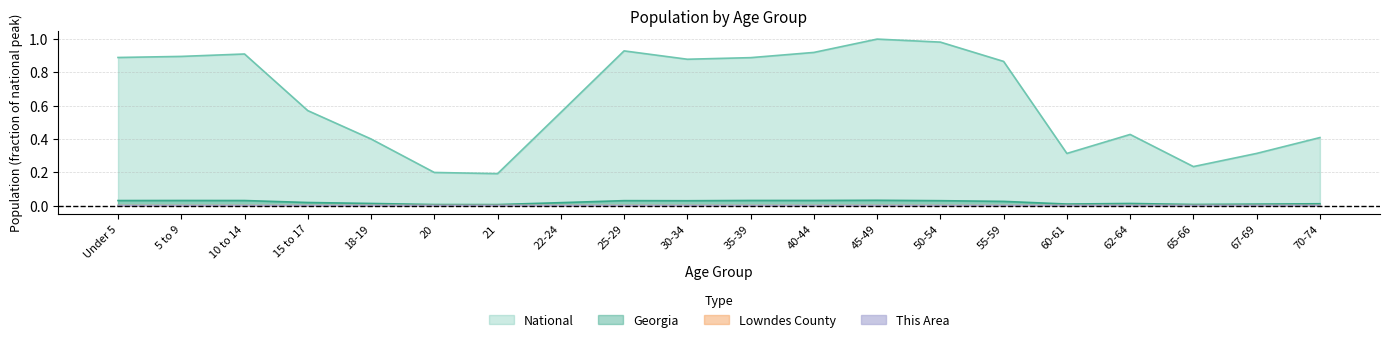

Which series changed the most between Under 5 and 20?

National